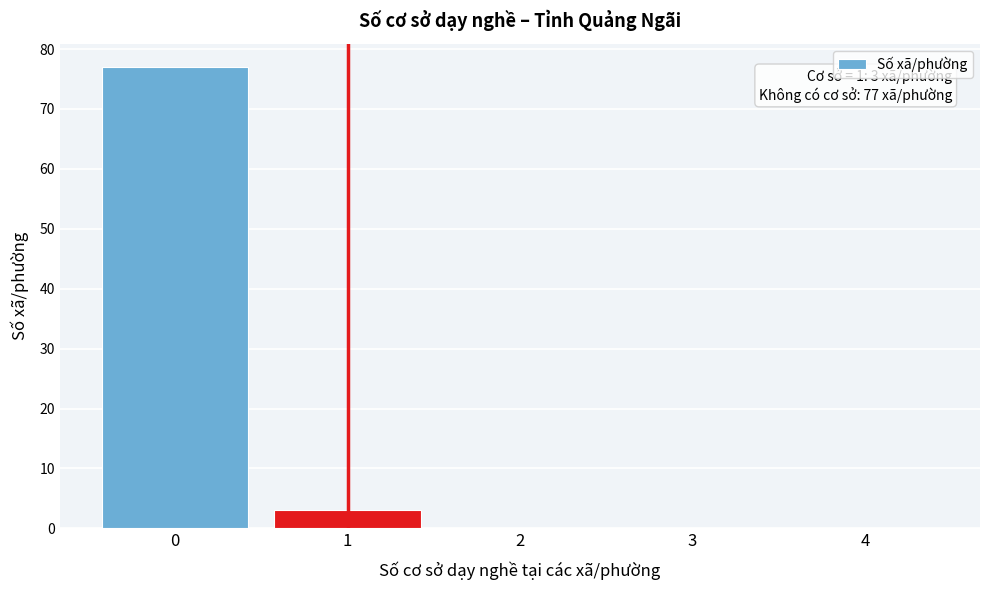

Reading right to left, extract all data points from this chart.

4=0	3=0	2=0	1=3	0=77